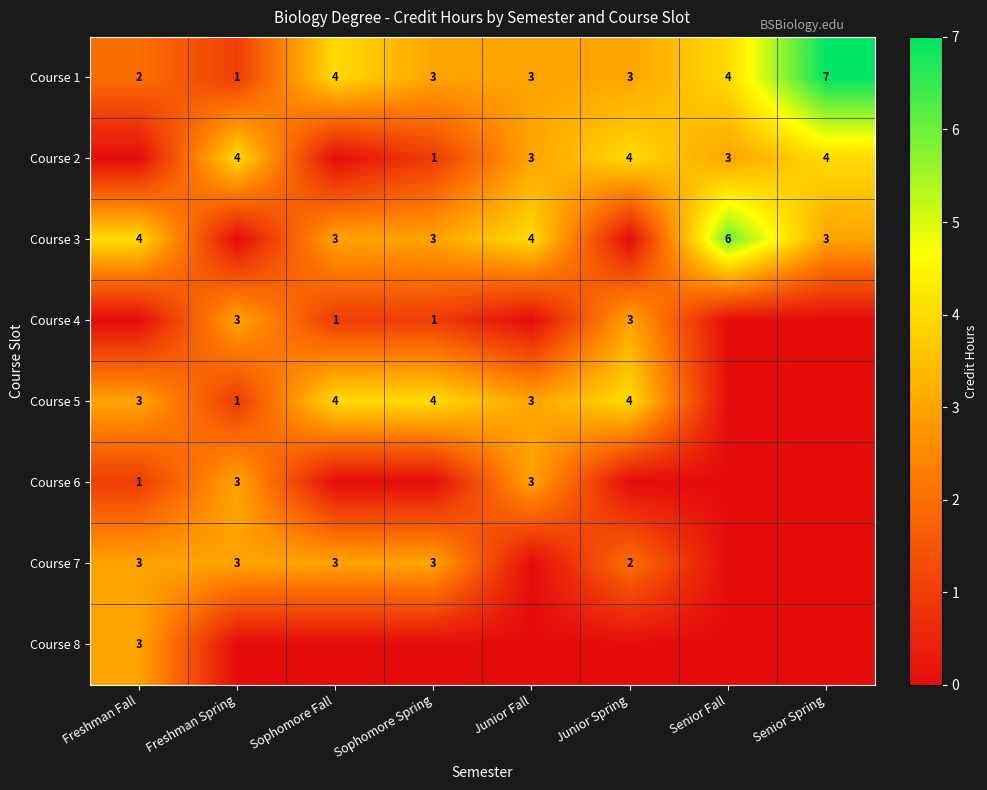

What is the sum of all Course 1 values?

27